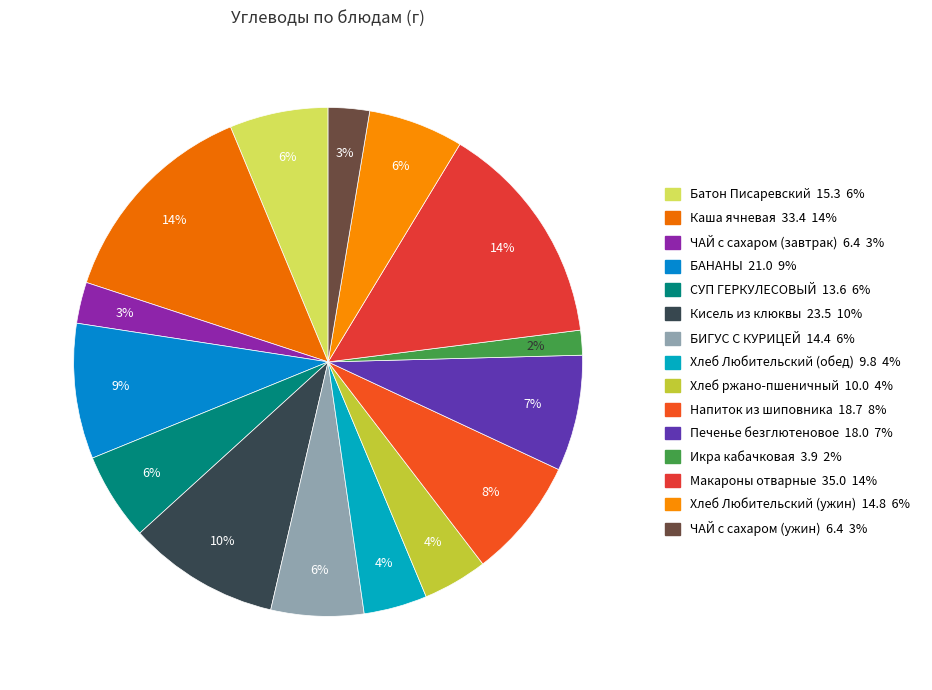

What percentage is the Печенье безглютеновое slice, to the nearest percent?

7%